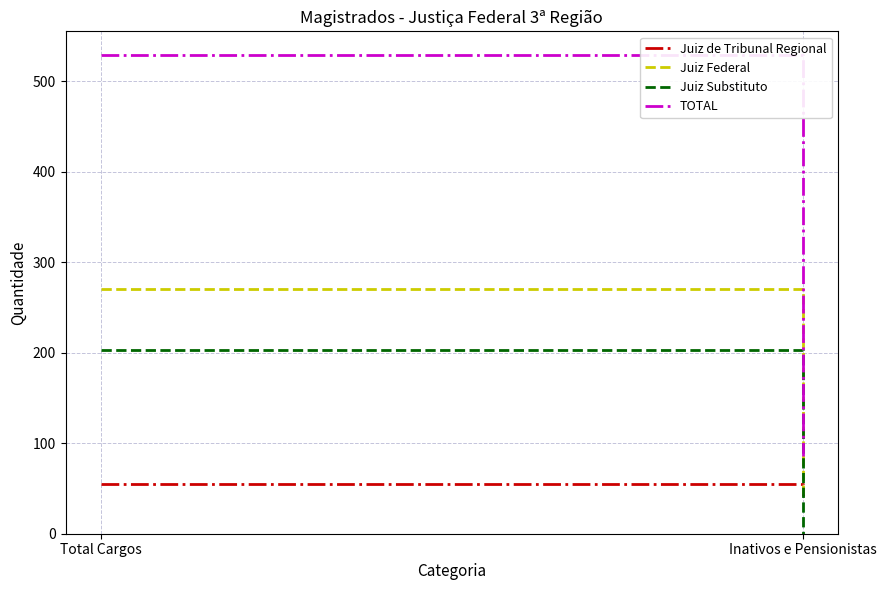

Is the value of Juiz de Tribunal Regional at Inativos e Pensionistas greater than the value of Juiz Federal at Inativos e Pensionistas?

No